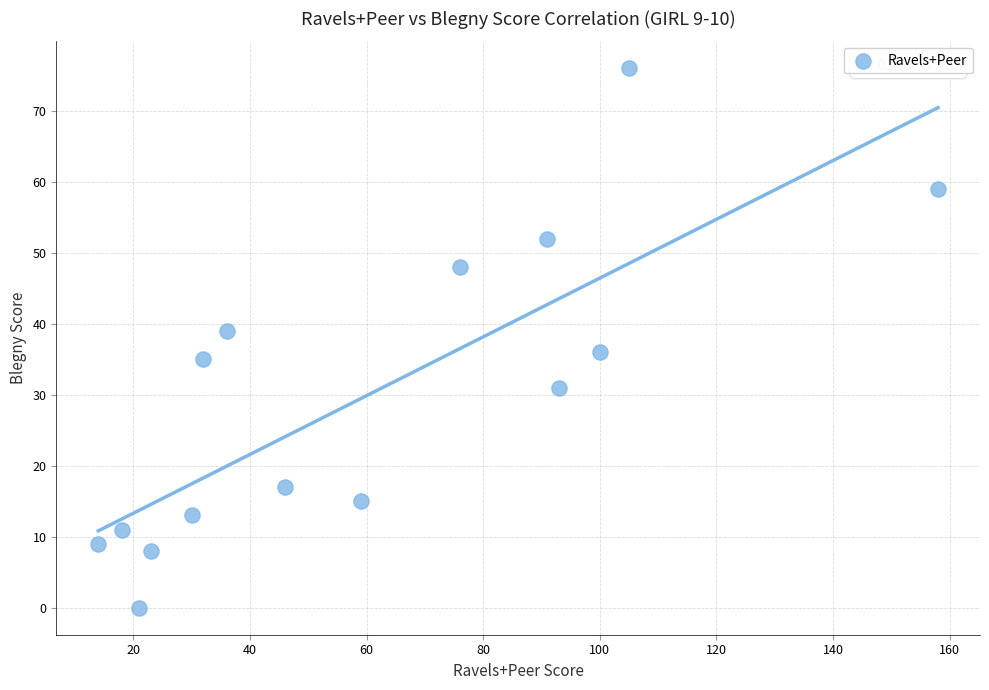

What is the range of X values (max minus min)?

144